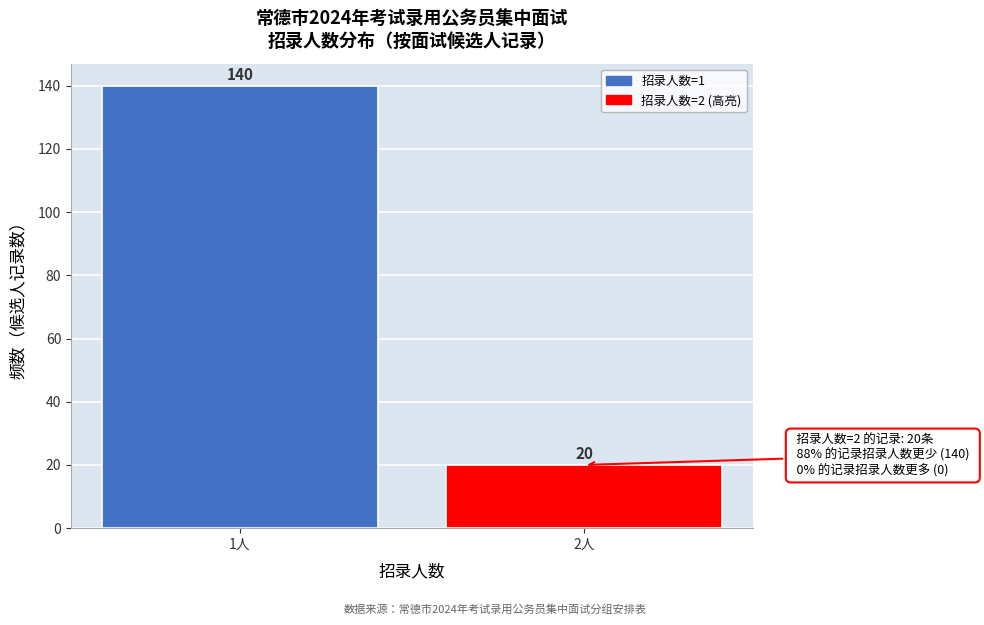

Reading left to right, extract all data points from this chart.

1人=140	2人=20